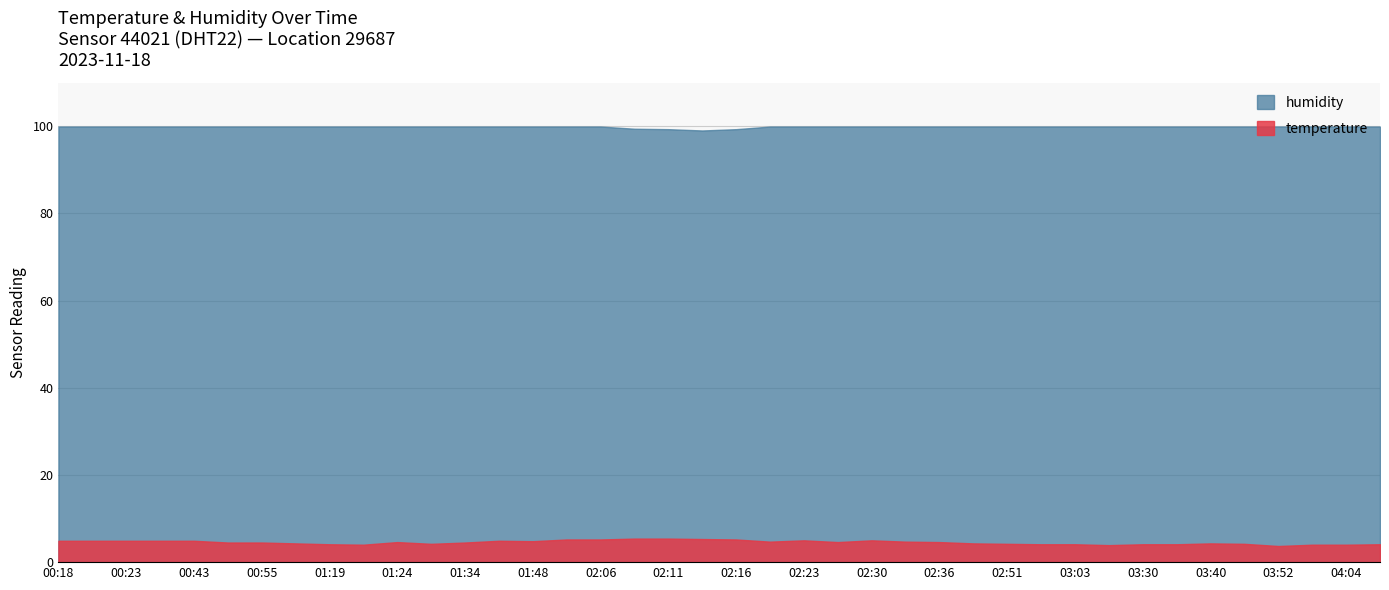

True or false: humidity and temperature cross at least once.

False